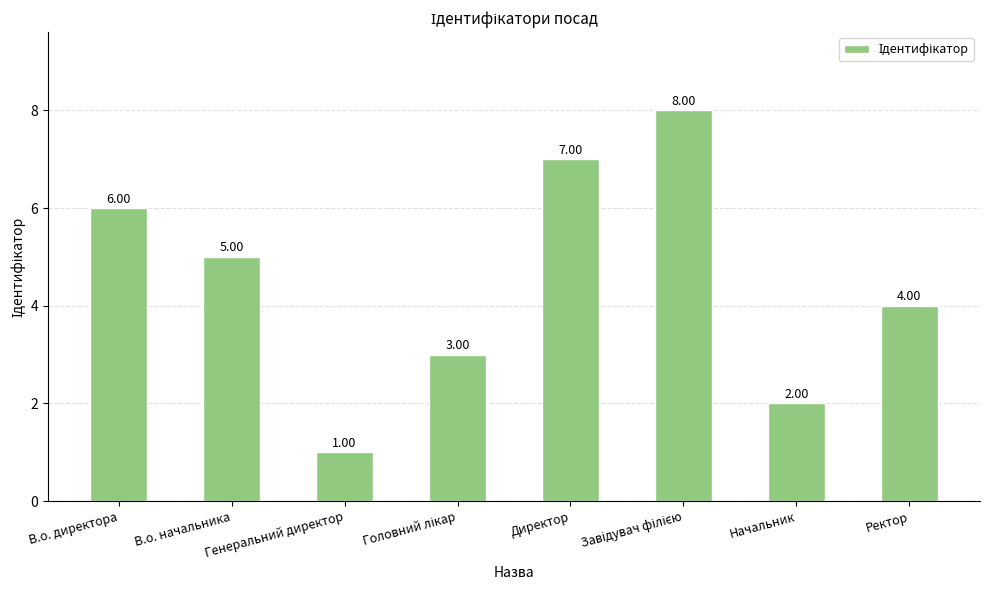

Which has a higher value, Ректор or Начальник?

Ректор